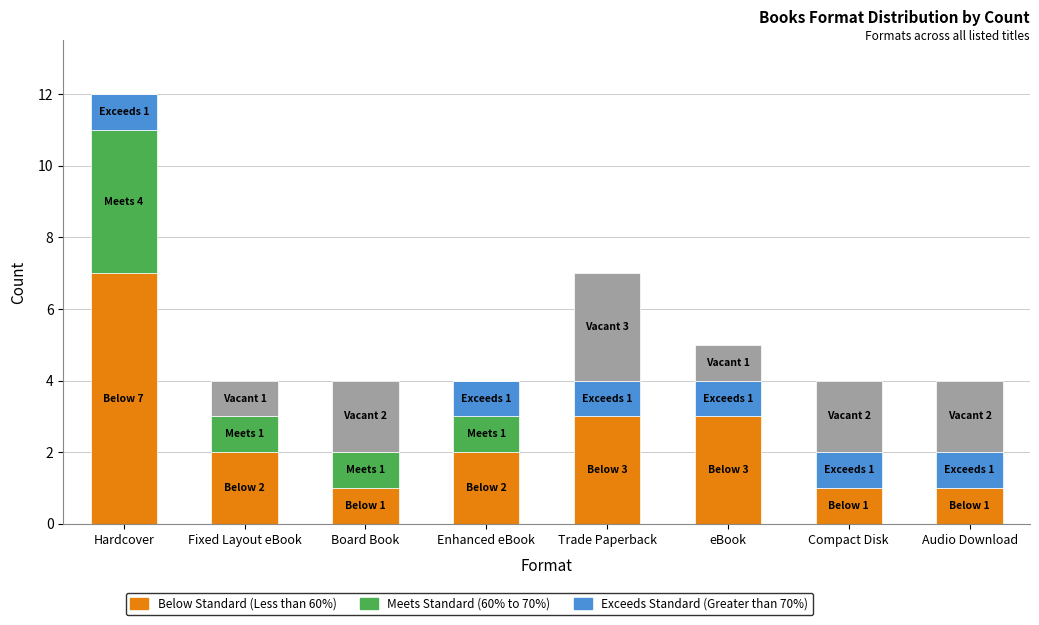

Which has a higher value, Compact Disk or eBook?

eBook